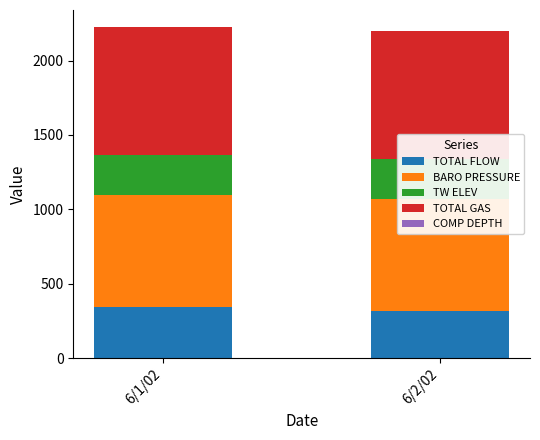

Which series changed the most between 6/1/02 and 6/2/02?

TOTAL FLOW